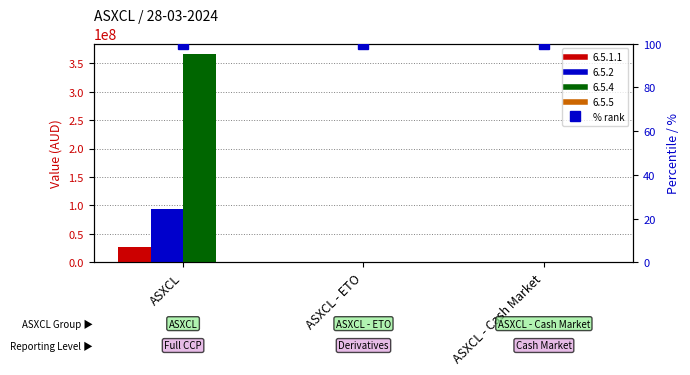

What is the difference between the 6.5.1.1 values at ASXCL - Cash Market and ASXCL?

26543565.6